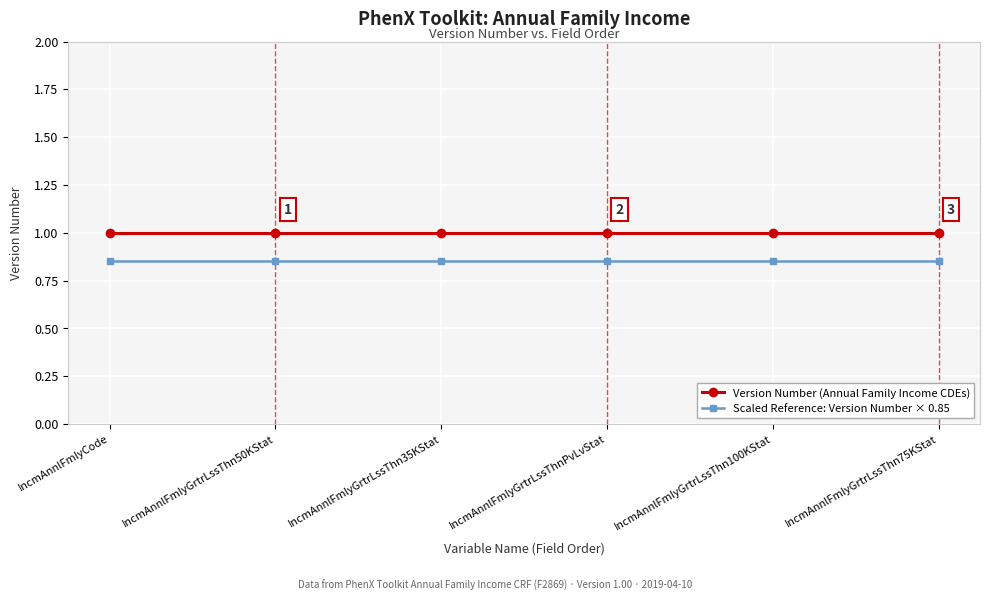

At how many categories does at least one series exceed 0?

6